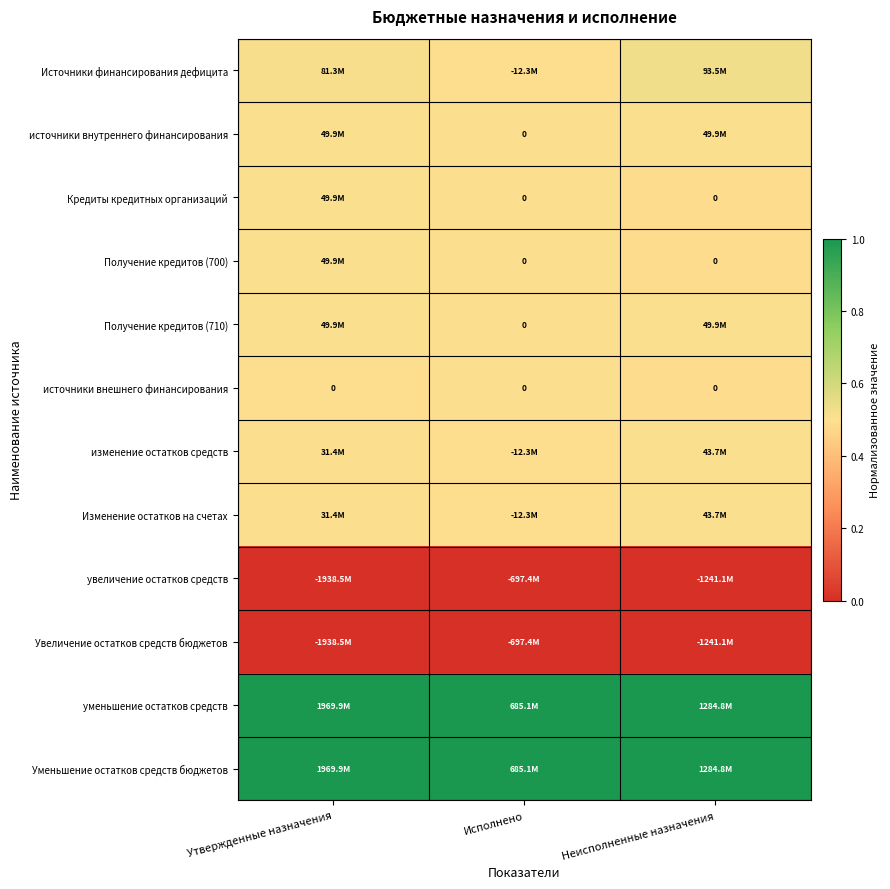

Rank the series at Исполнено from lowest to highest value.

увеличение остатков средств, Увеличение остатков средств бюджетов, Источники финансирования дефицита, изменение остатков средств, Изменение остатков на счетах, источники внутреннего финансирования, Кредиты кредитных организаций, Получение кредитов (700), Получение кредитов (710), источники внешнего финансирования, уменьшение остатков средств, Уменьшение остатков средств бюджетов